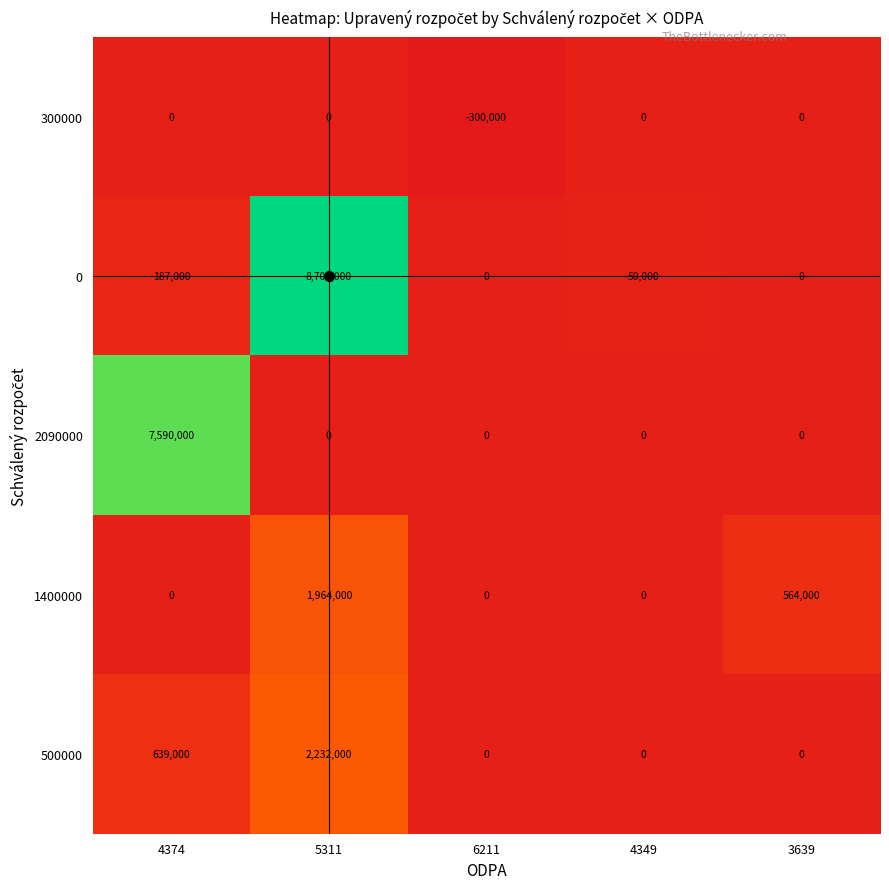

Between 4374 and 4349, which series saw the biggest shift?

2090000